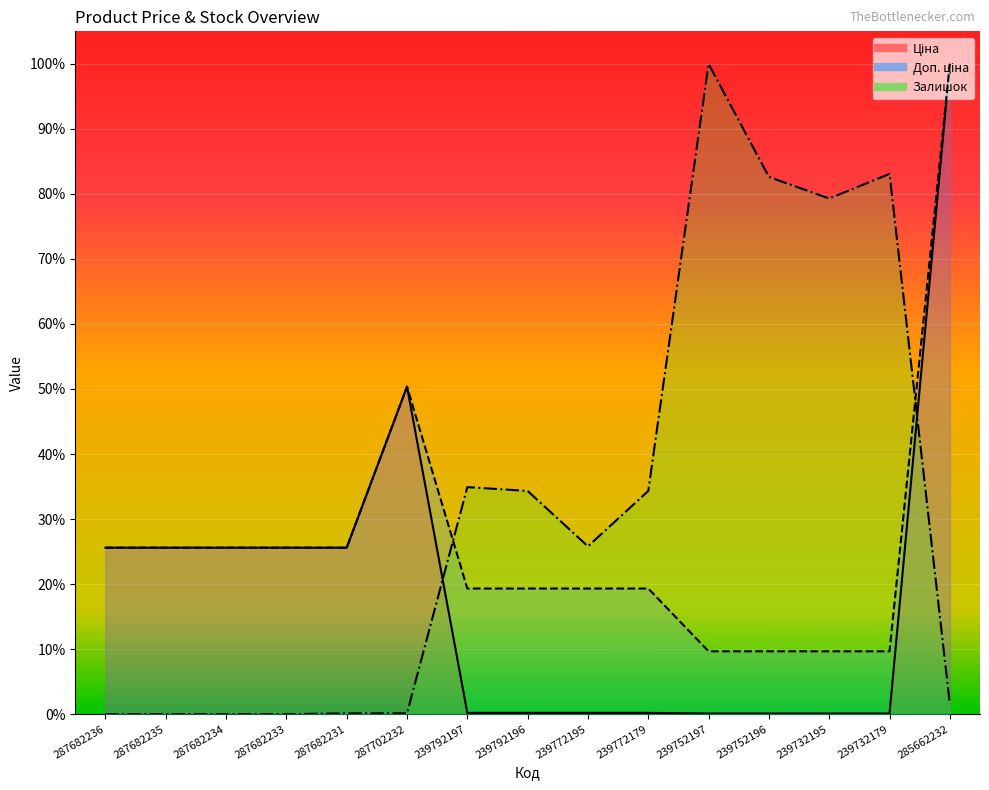

The value of Доп. ціна at 239772195 is 0.3. True or false?

False